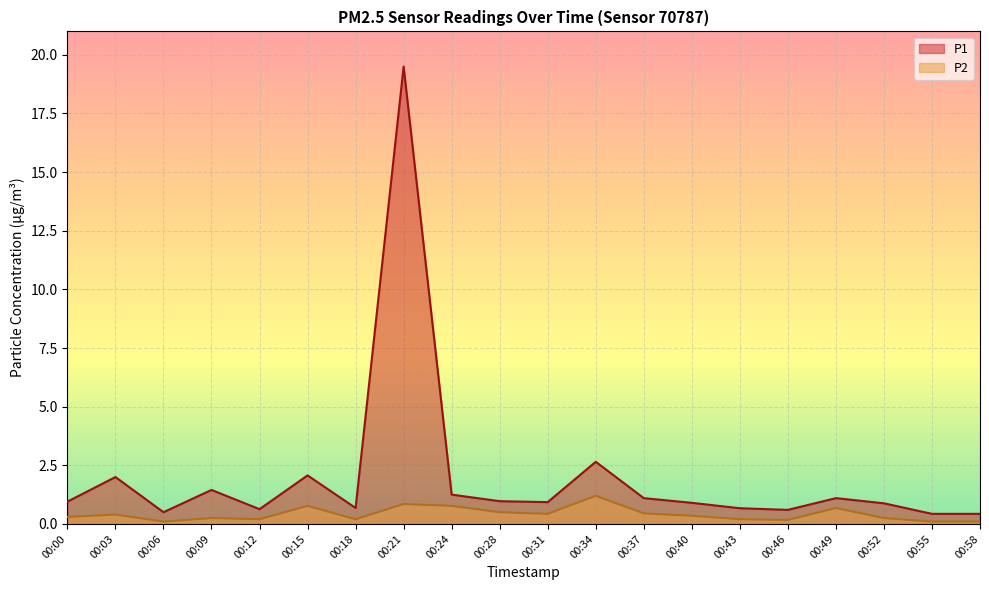

At which category is the sum across all series the highest?

00:21